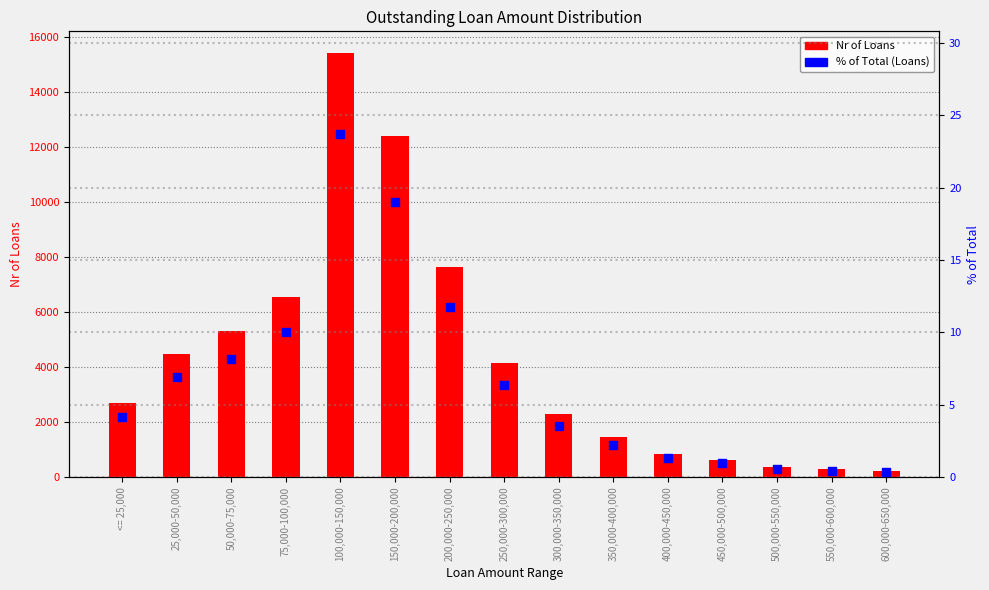

At how many categories does at least one series exceed 13857?

1